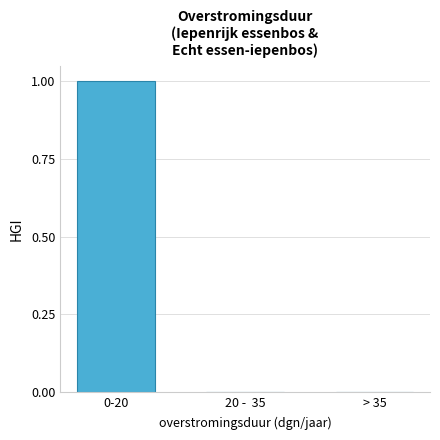

Reading left to right, transcribe all the data shown in this chart.

0-20=1	20 -  35=0	> 35=0